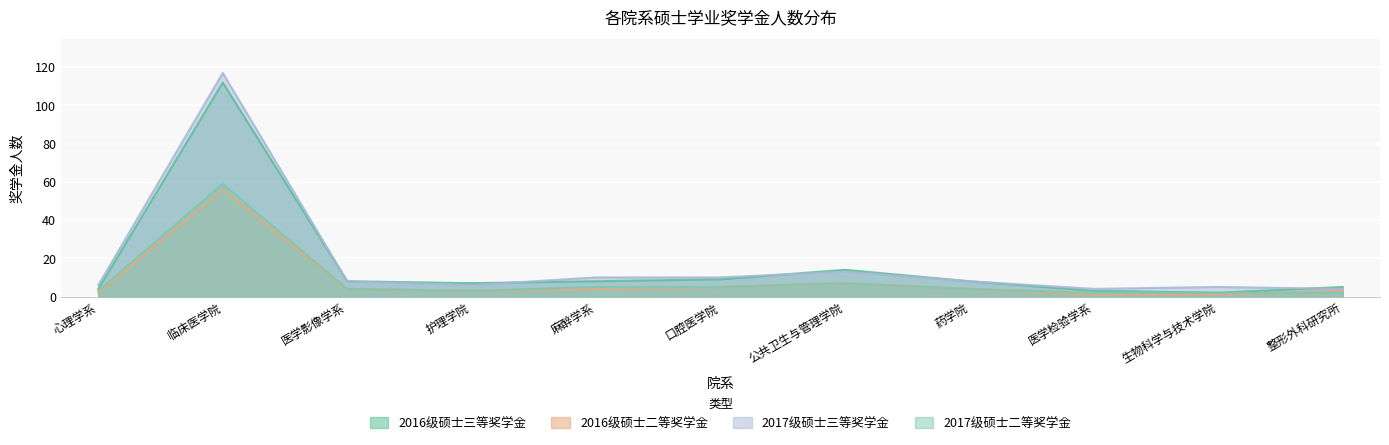

True or false: 2017级硕士三等奖学金 and 2017级硕士二等奖学金 intersect in this chart.

False